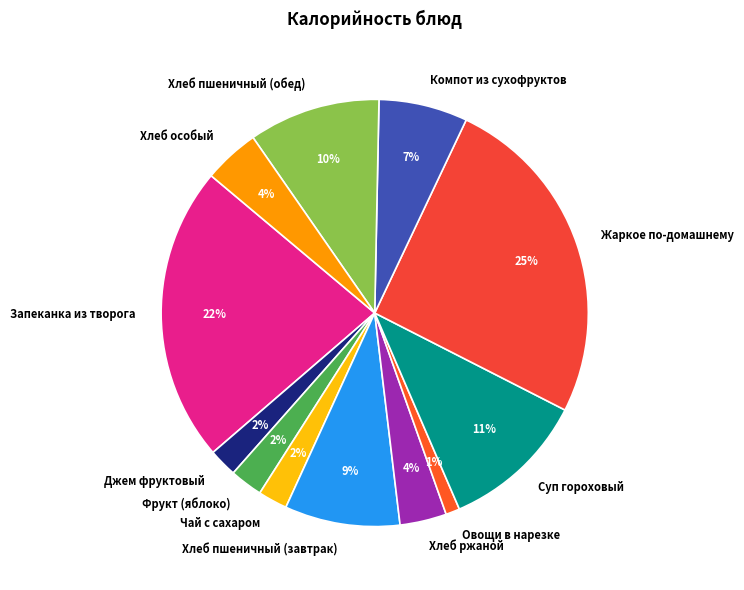

Is the sum of Овощи в нарезке and Хлеб ржаной greater than half?

No